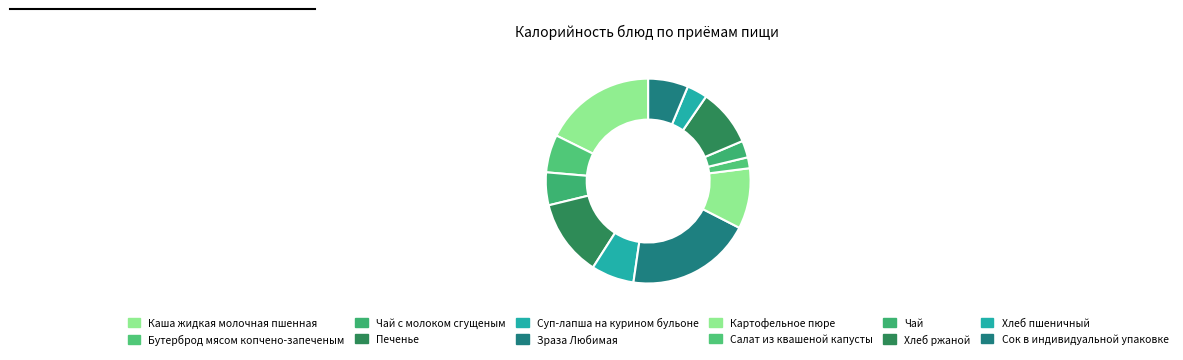

To the nearest percent, what percentage of the pie is Каша жидкая молочная пшенная?

18%